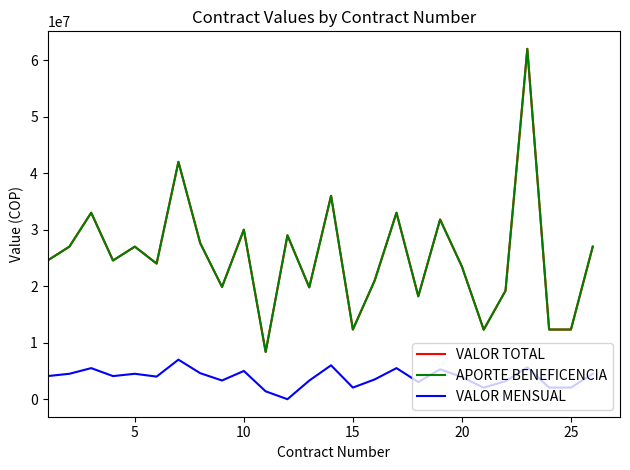

Is this an area chart (filled region under the line)?

No